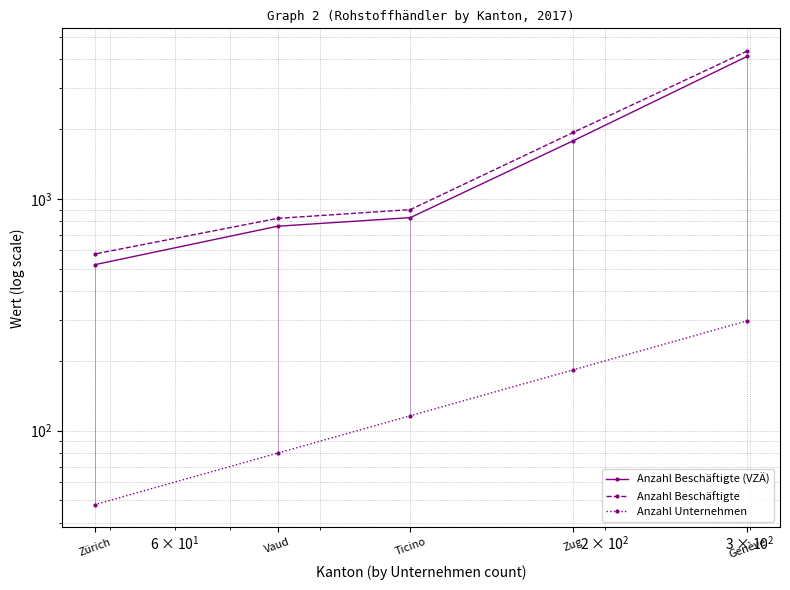

True or false: Anzahl Beschäftigte (VZÄ) and Anzahl Unternehmen intersect in this chart.

False